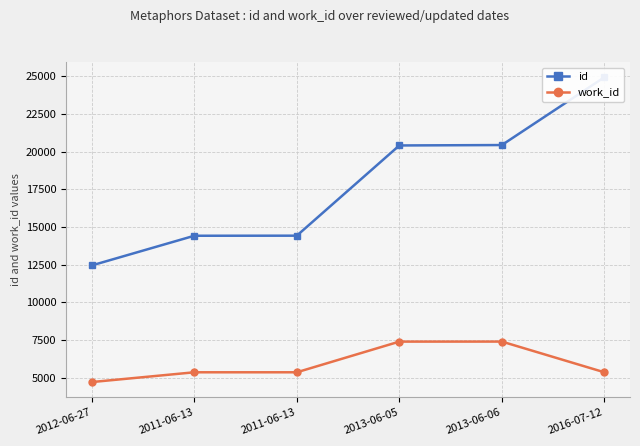

True or false: work_id and id cross at least once.

False